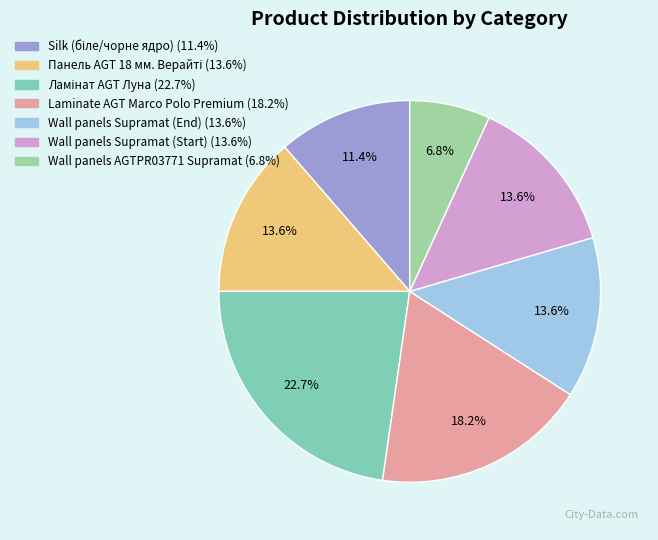

Is it true that Laminate AGT Marco Polo Premium is 18% of the pie?

True